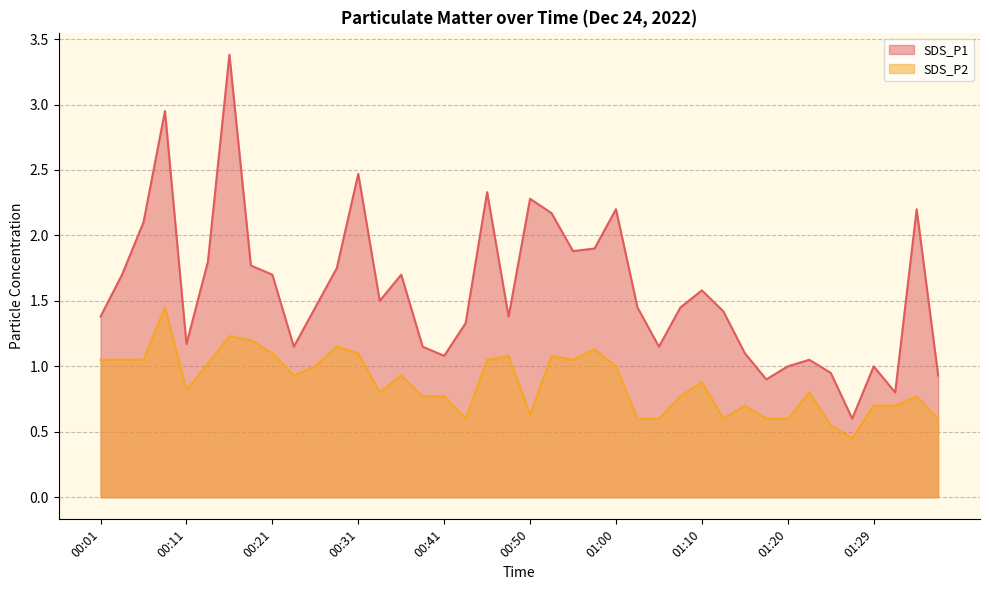

What is the sum of all SDS_P1 values?

63.2